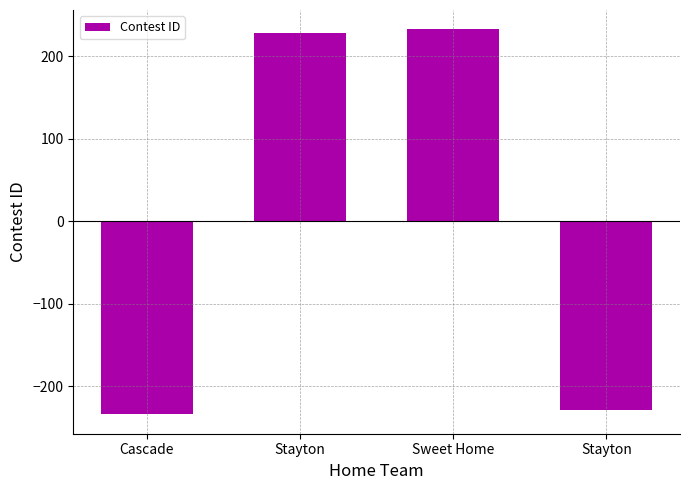

At which label does the data first exceed 229?

Sweet Home